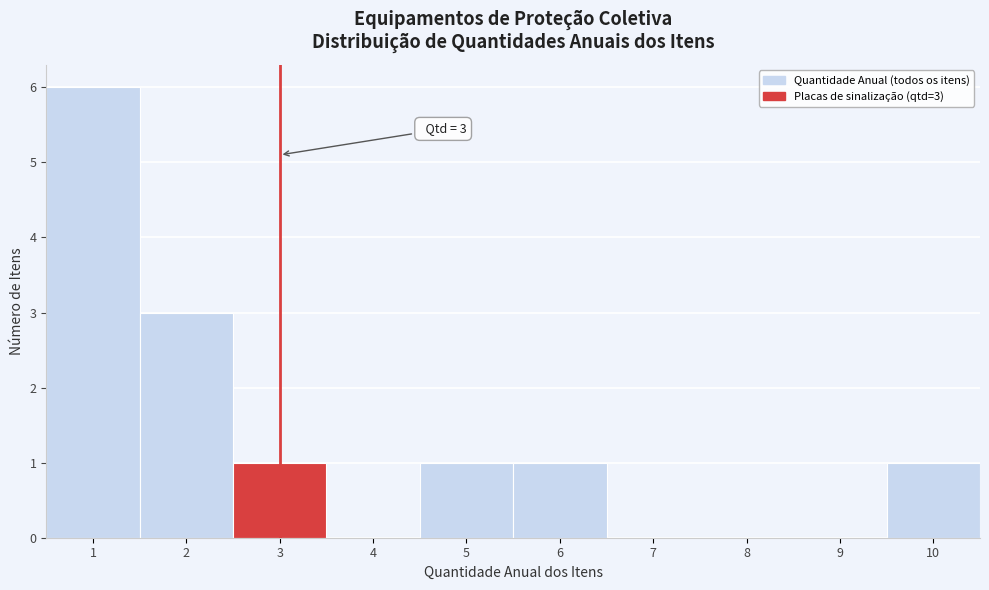

Over which range of the x-axis is the bar tallest?

0.5 to 1.5